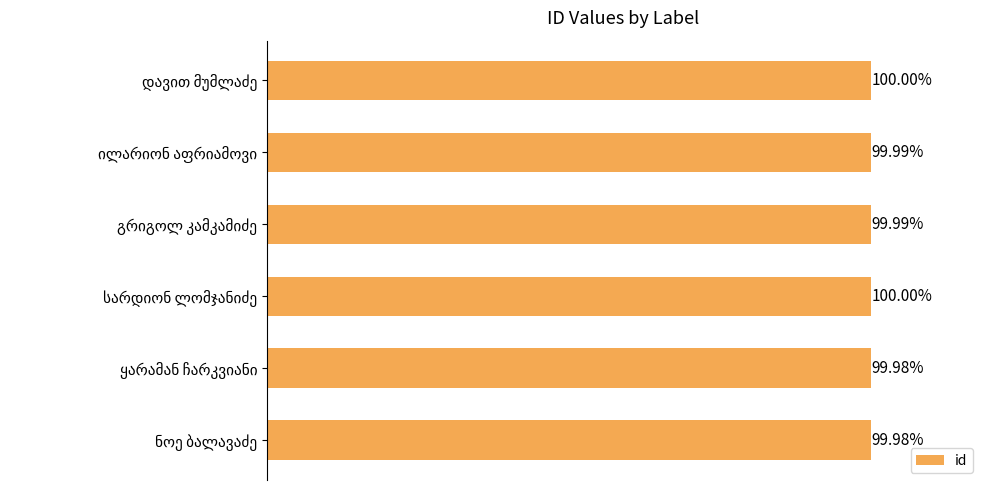

Does the chart contain any negative values?

No